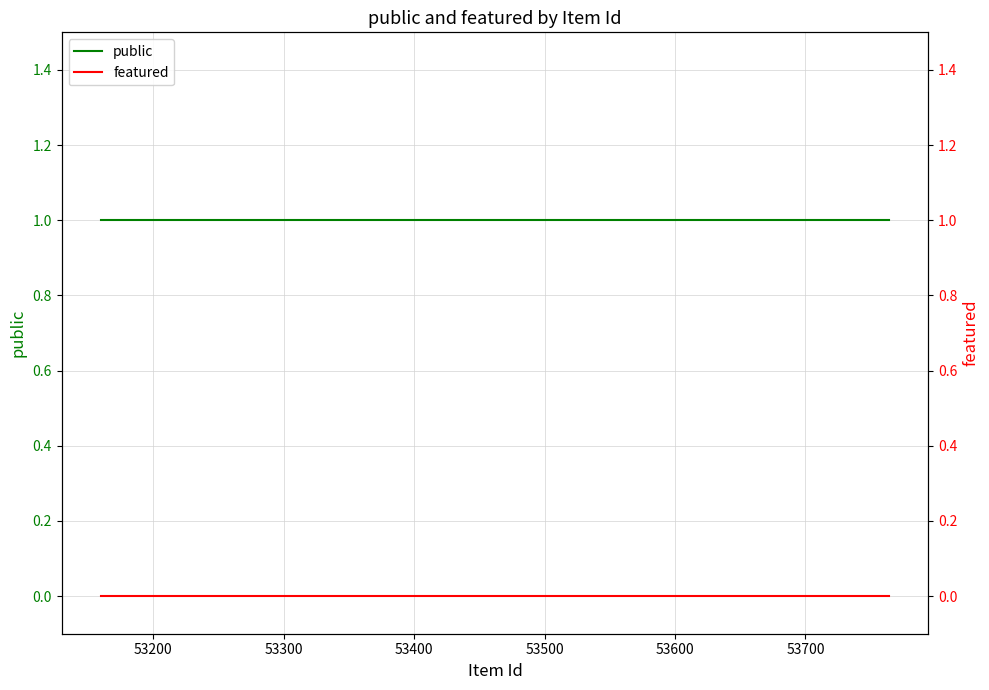

What is the value of the public point at the 4th from the left?

1